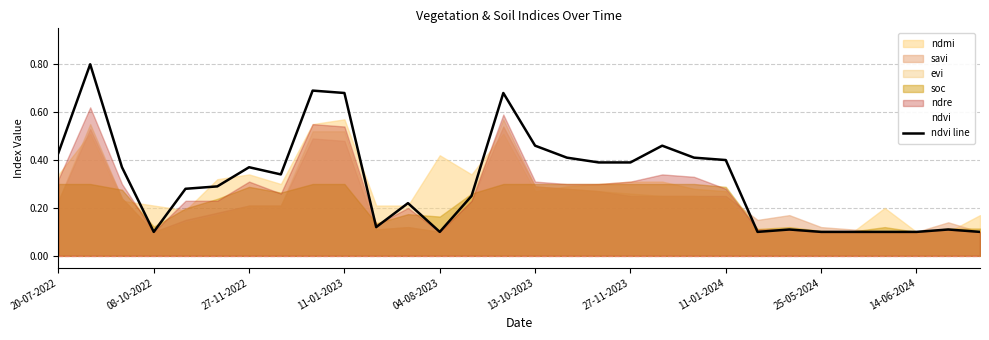

True or false: the data shows 0.0 at 28.

False